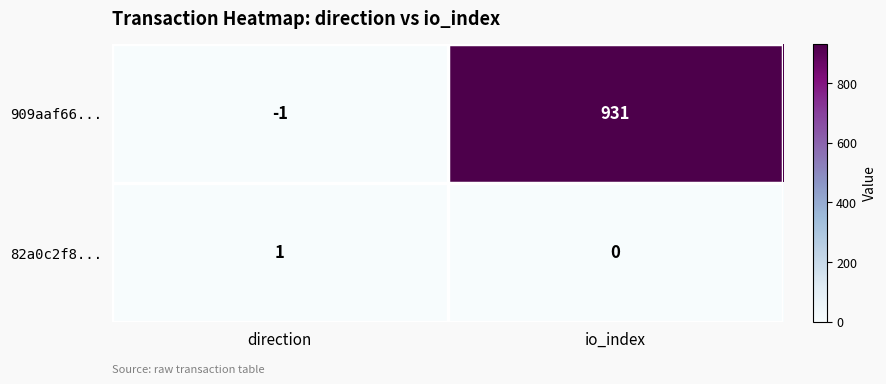

How many distinct data groups are displayed?

2